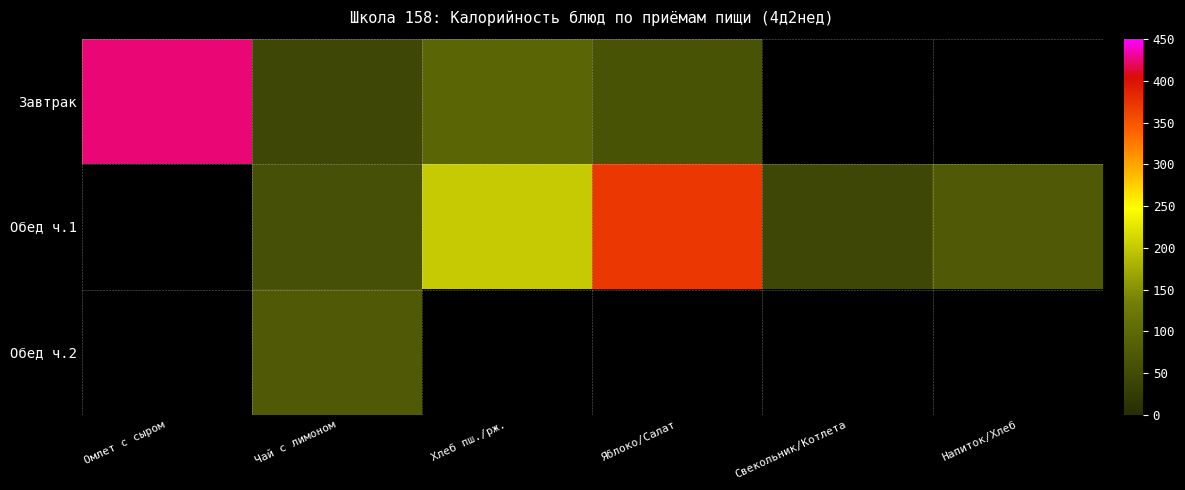

Which series has the widest spread of values?

Завтрак